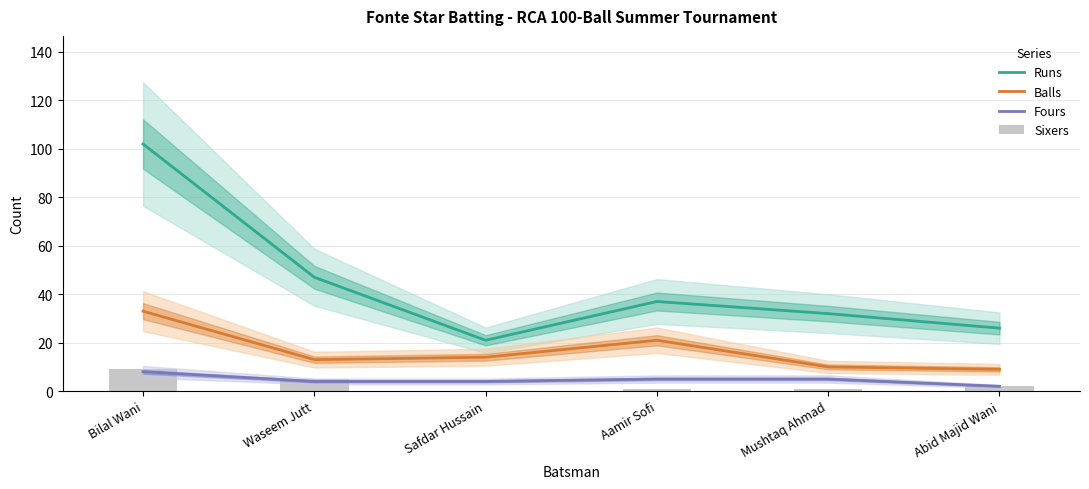

Is it true that Balls equals 10 at Mushtaq Ahmad?

True